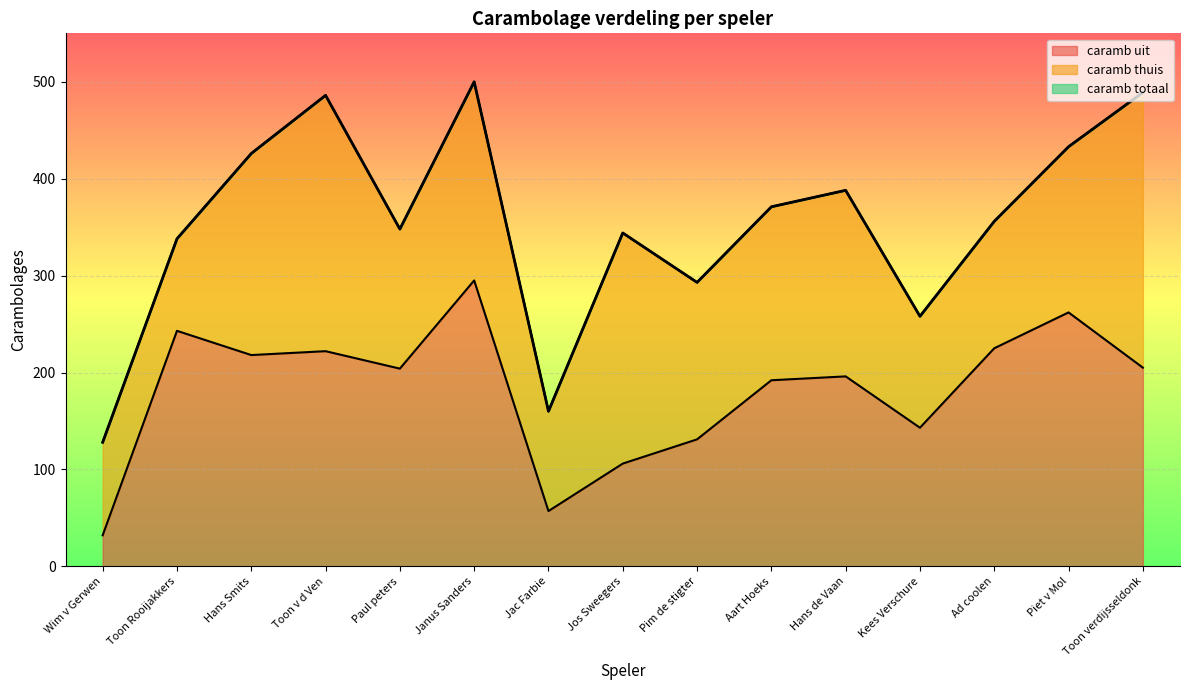

What is the difference between the maximum and minimum values in the caramb totaal series?

372